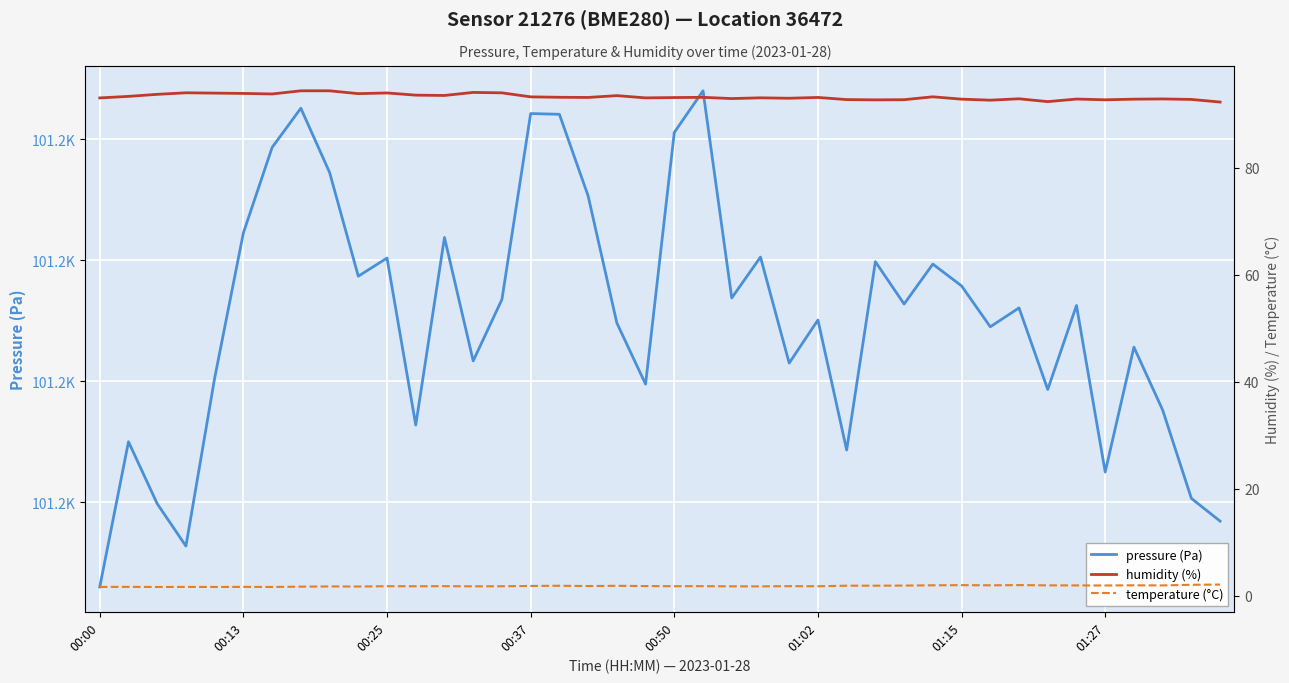

Read the humidity (%) value at 13.

94.0